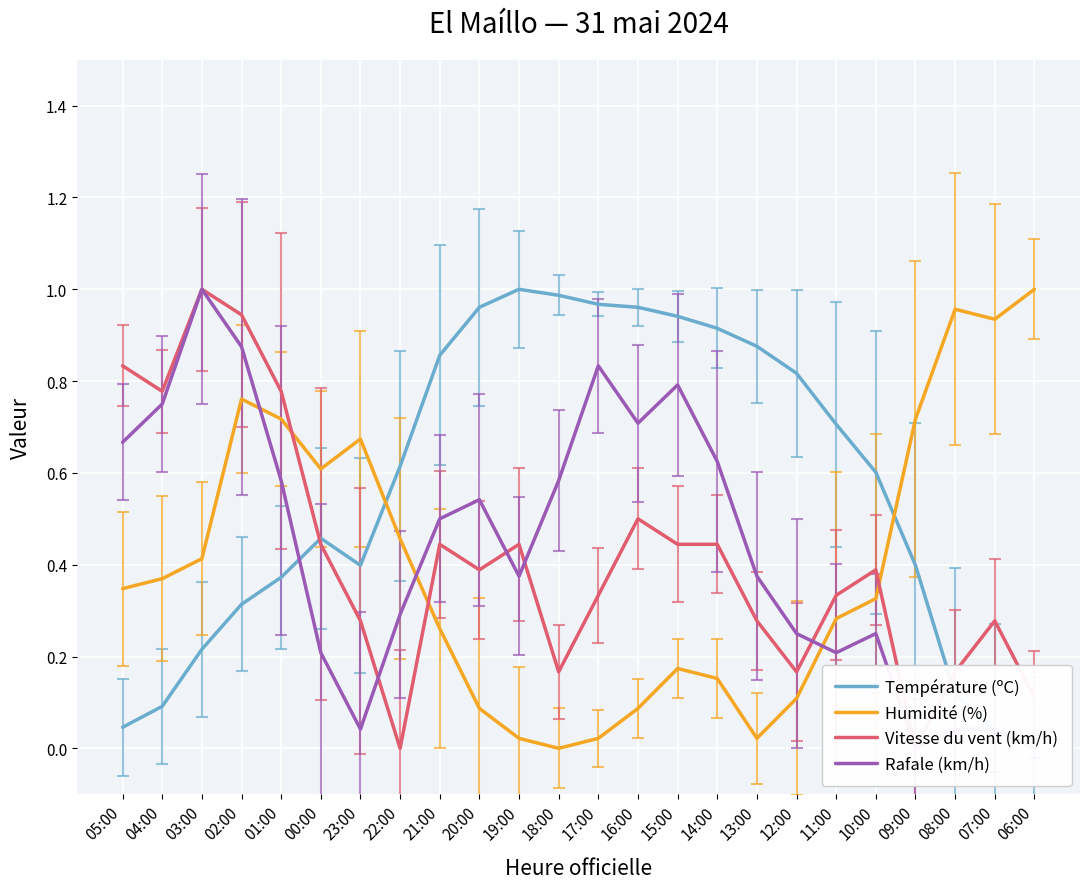

What are all the series names shown in the legend?

Température (ºC), Humidité (%), Vitesse du vent (km/h), Rafale (km/h)